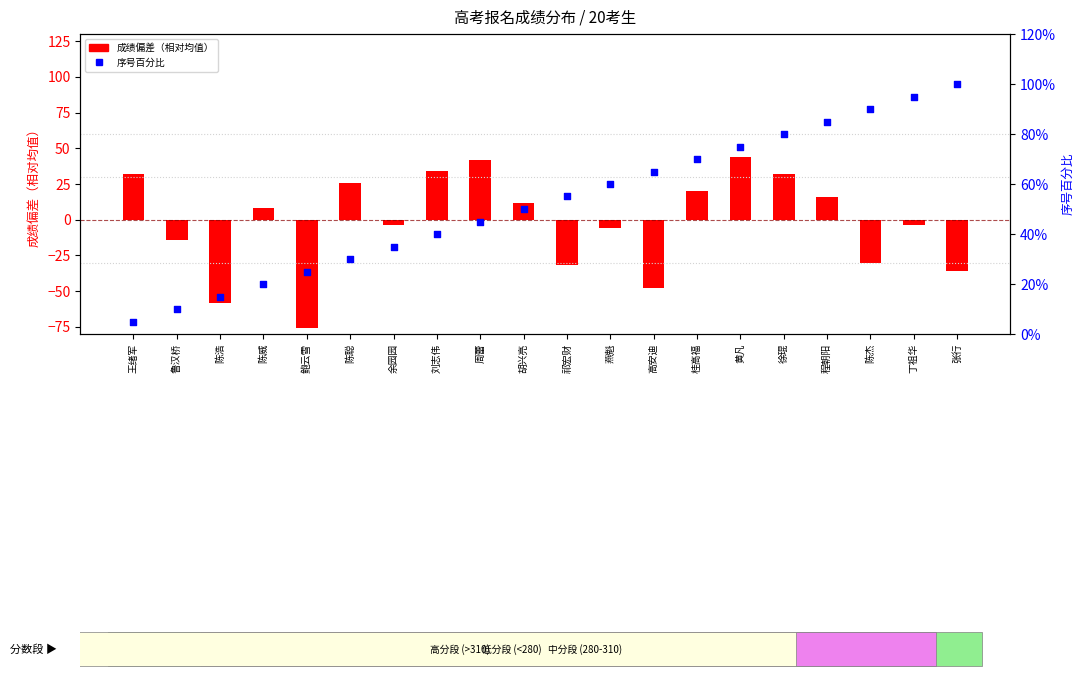

Which series has the largest total across all categories?

序号百分比